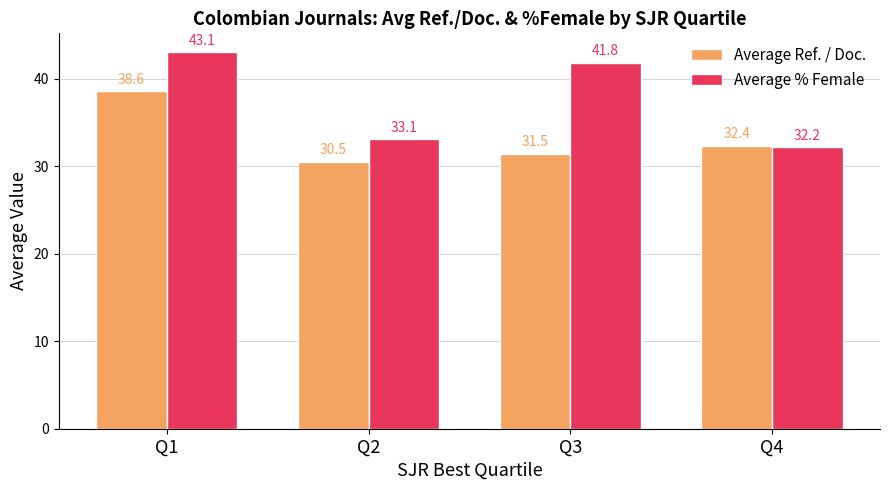

What is the maximum value shown in the chart?

43.1